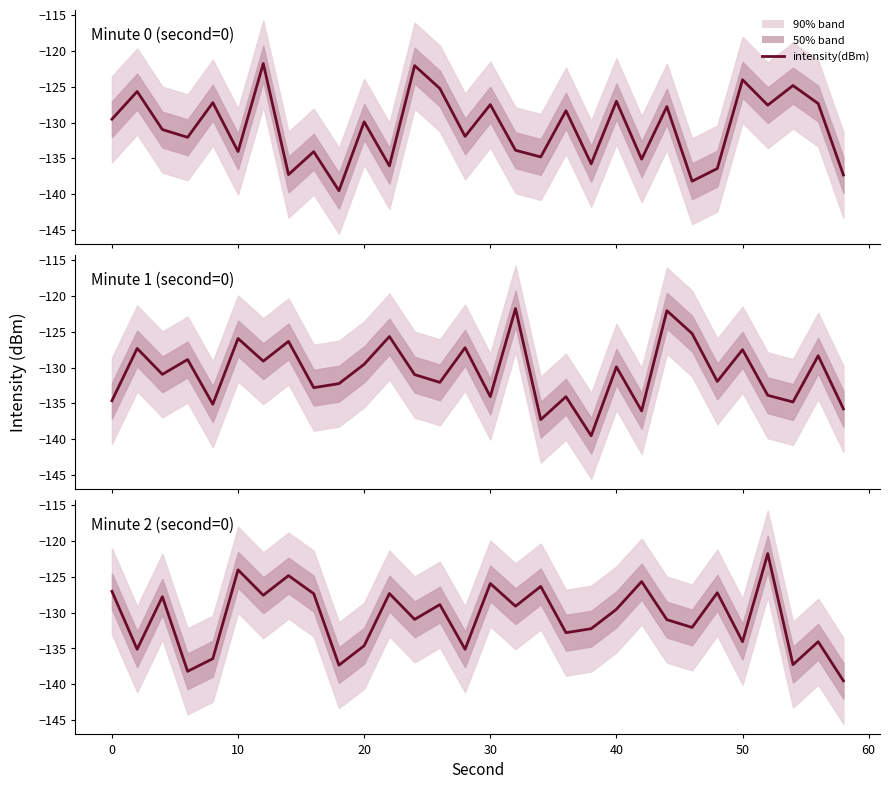

How many data points are above -129?

13